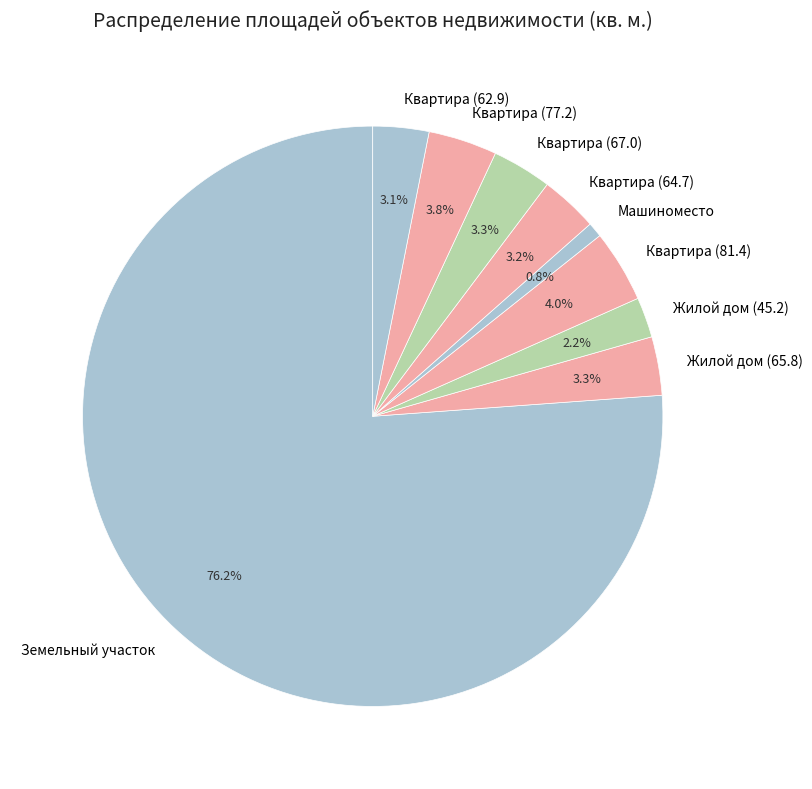

Which category has the biggest portion of the pie?

Земельный участок